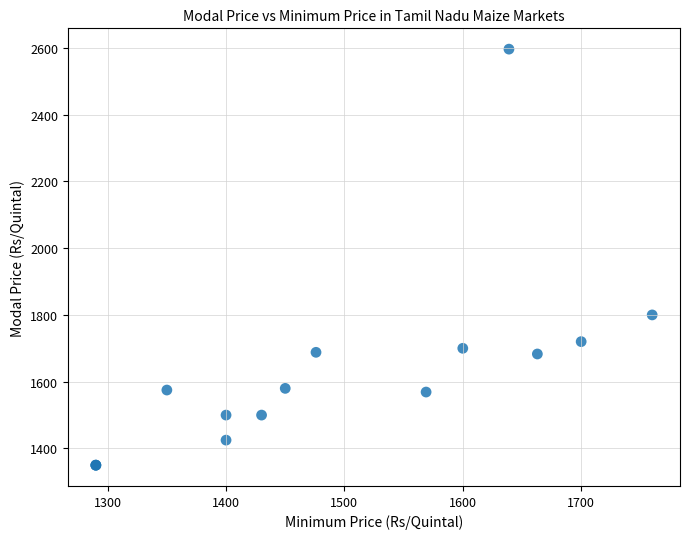

What Y value in the scatter plot is closest to 1973?

1800